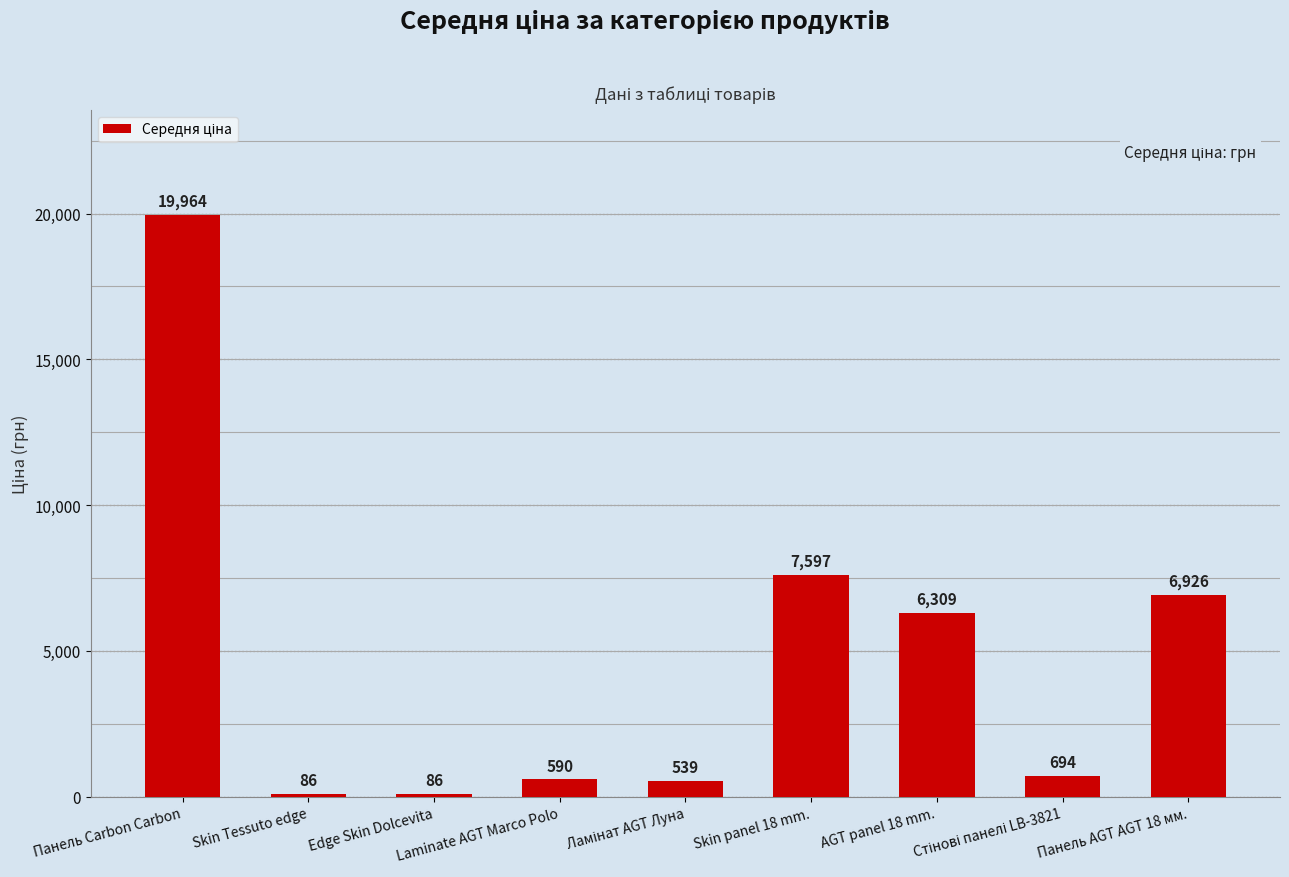

What is the minimum value shown in the chart?

85.6